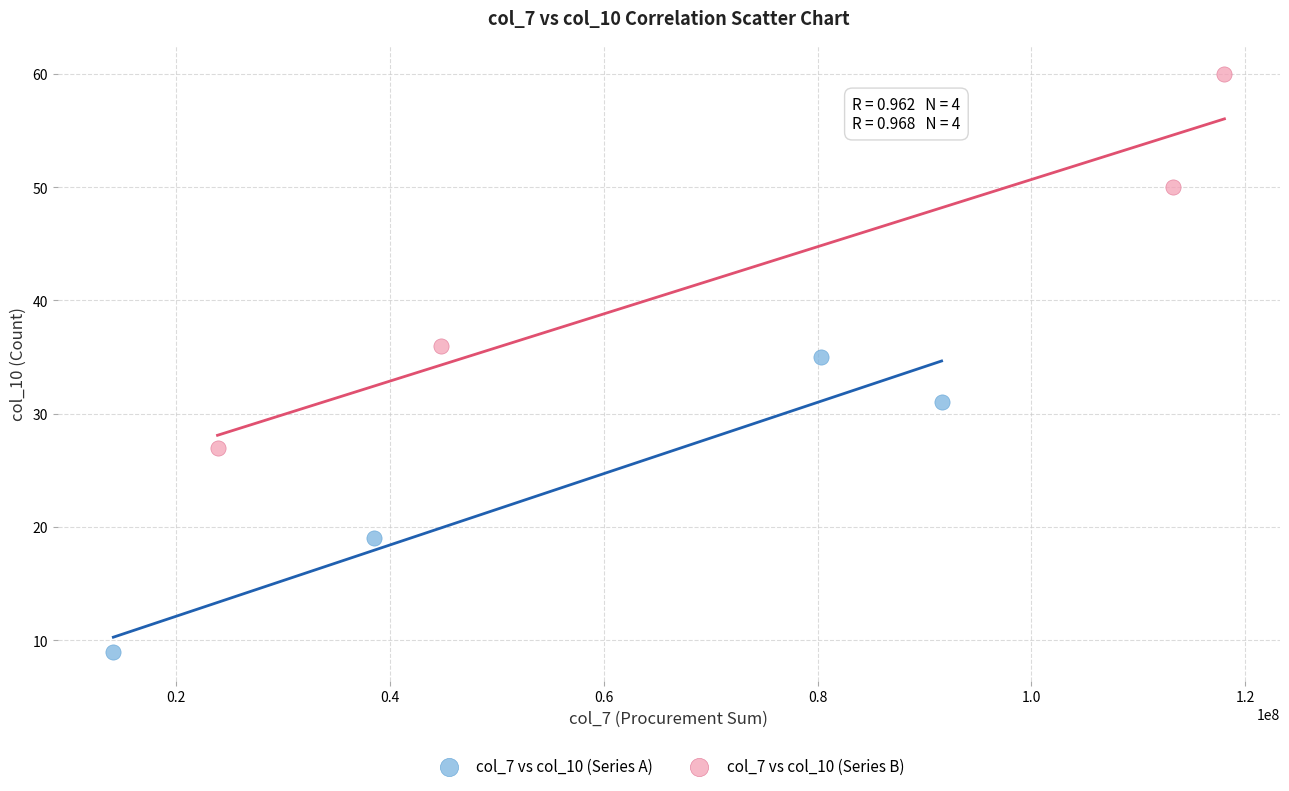

Which series reaches the minimum Y coordinate?

col_7 vs col_10 (Series A)